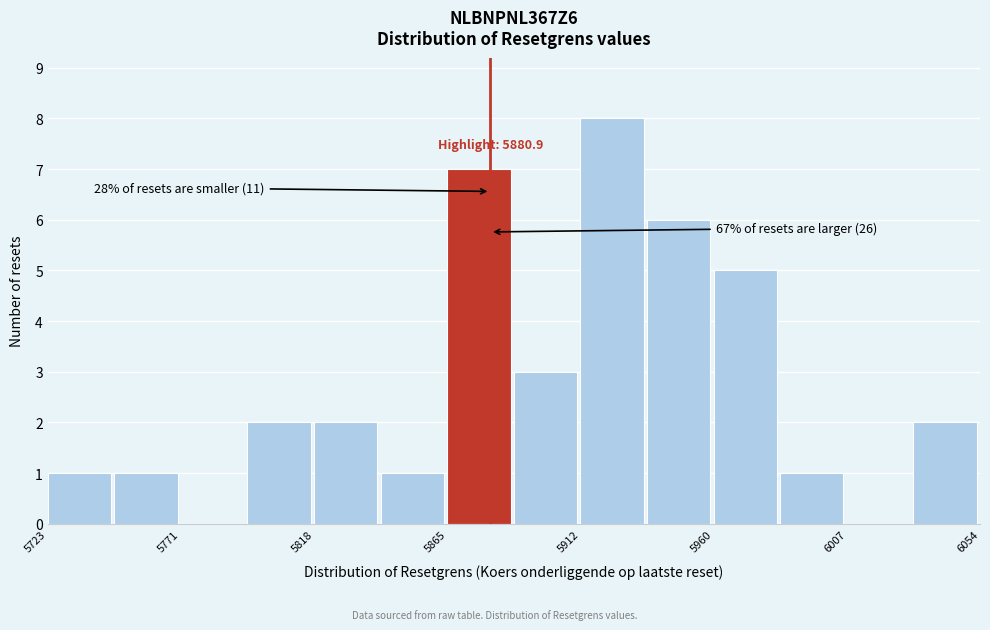

Over which range of the x-axis is the bar tallest?

5915 to 5935